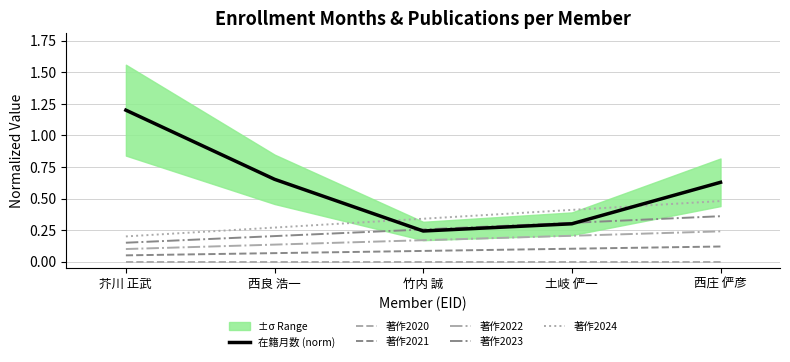

Which series has the largest total across all categories?

在籍月数 (norm)